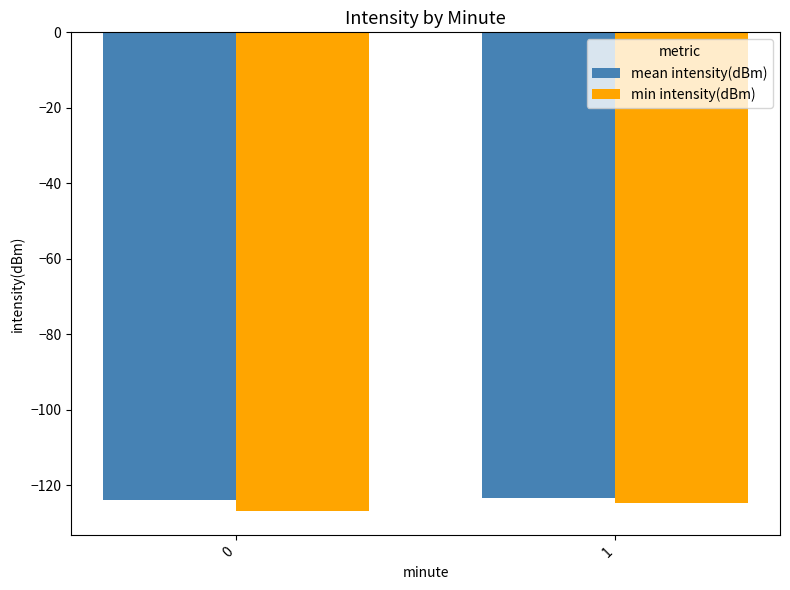

Where is min intensity(dBm) nearest to the value -125?

1